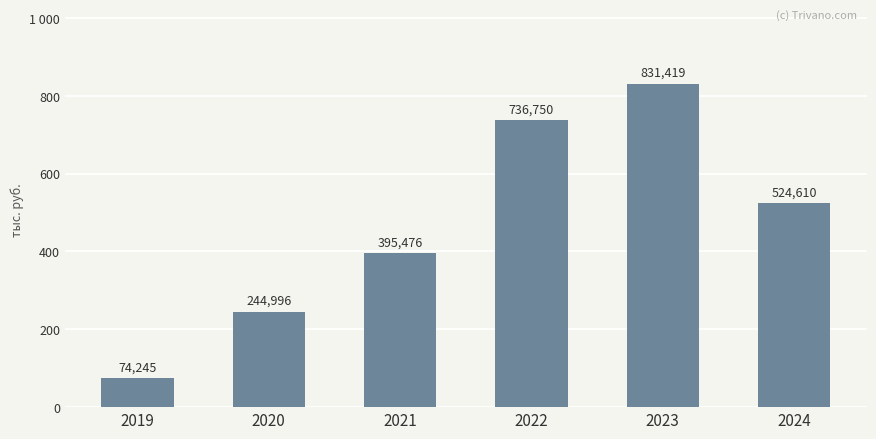

What is the change in value from 2023 to 2024?

-306808.9